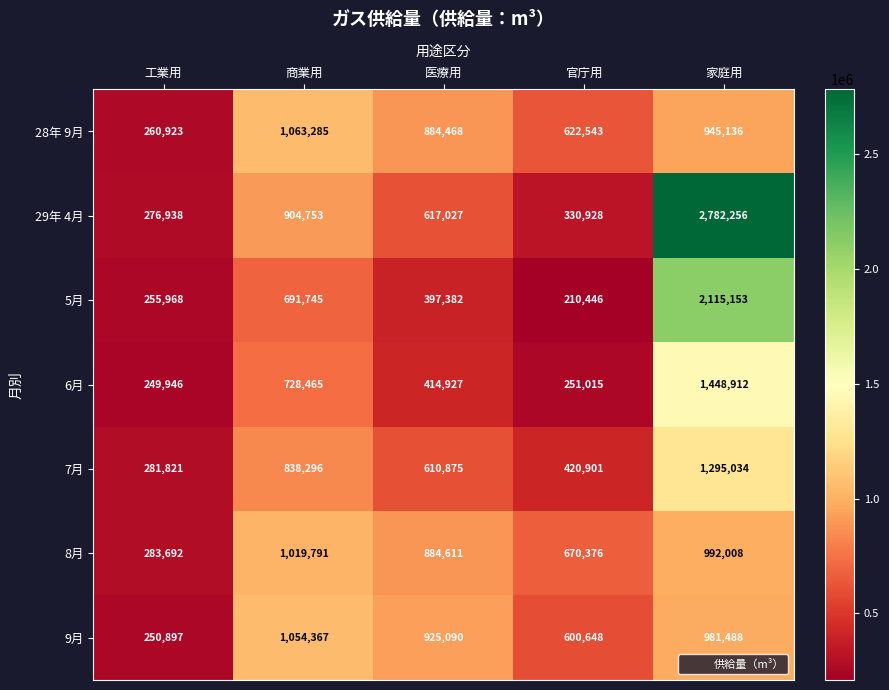

What is the greatest value displayed?

2782256